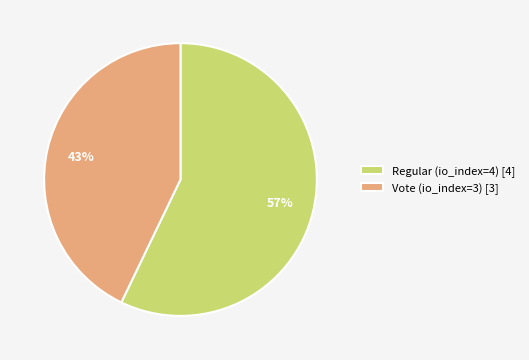

To the nearest percent, what is the difference between the Vote (io_index=3) and Regular (io_index=4) slice percentages?

14%